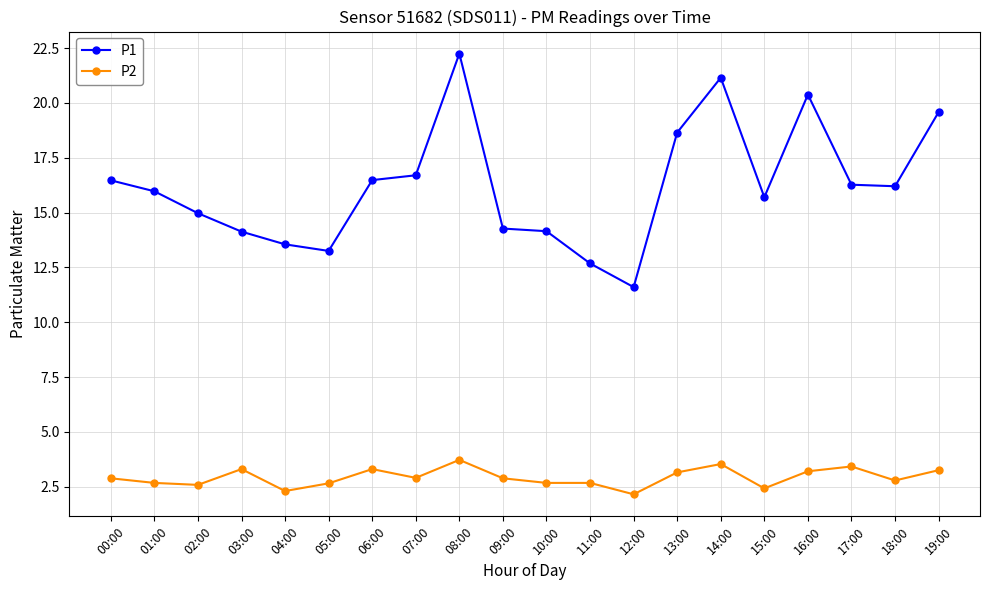

Which series has the widest spread of values?

P1